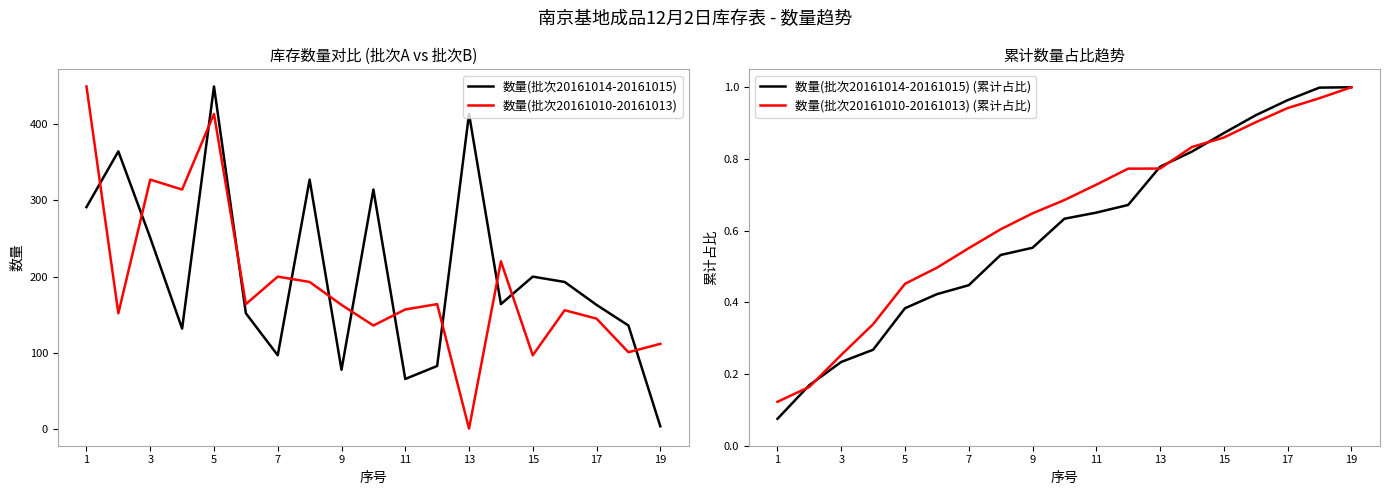

Is it true that 数量(批次20161010-20161013) equals 181 at 19?

False